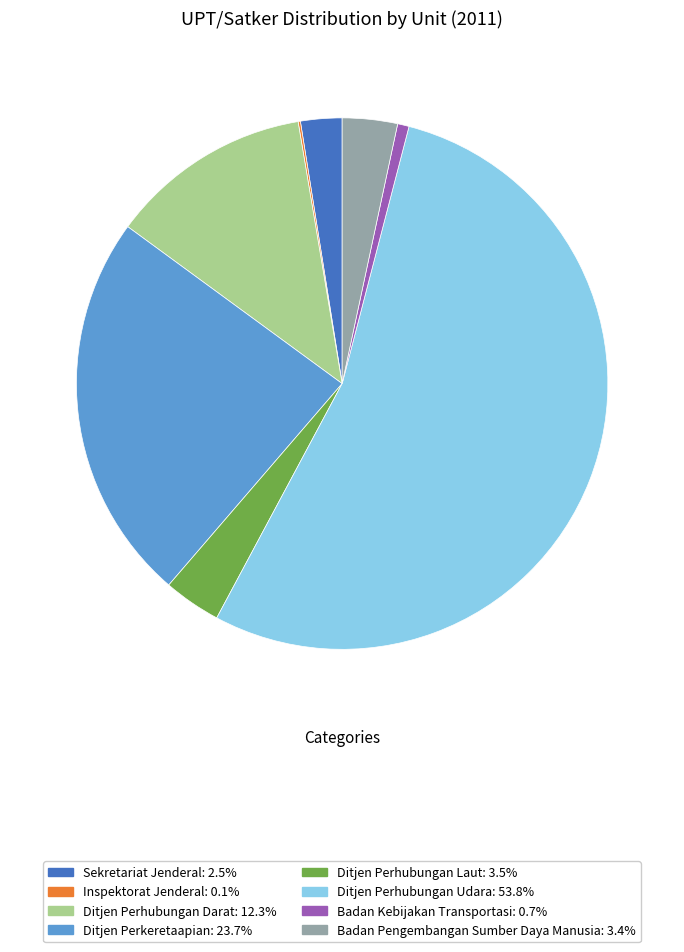

Does any single category account for the majority?

Yes